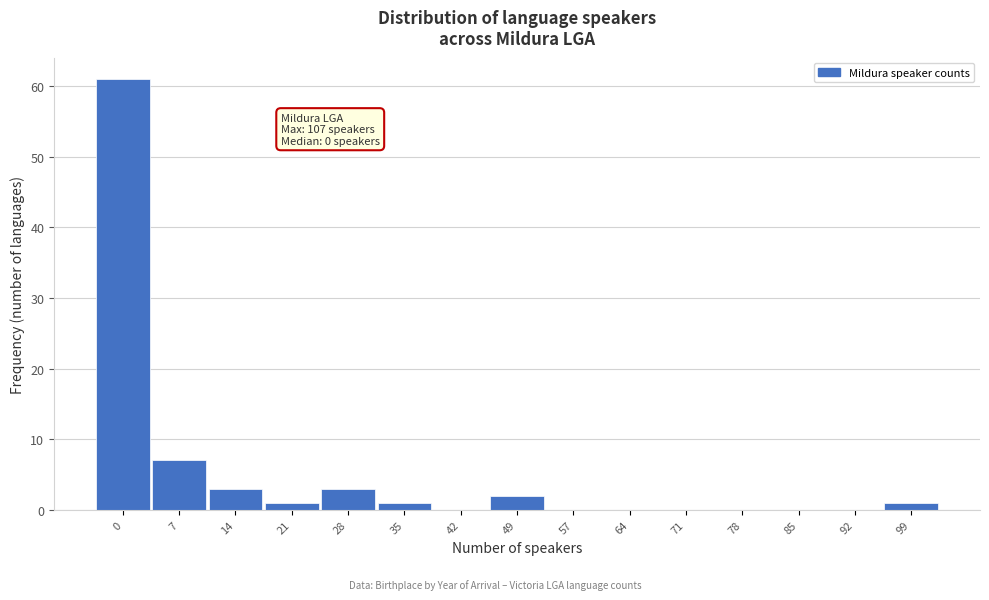

Reading right to left, transcribe all the data shown in this chart.

99=1	92=0	85=0	78=0	71=0	64=0	57=0	49=2	42=0	35=1	28=3	21=1	14=3	7=7	0=61